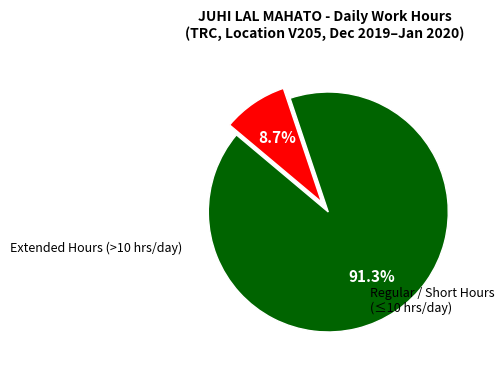

Is there any slice that represents more than half of the pie?

Yes